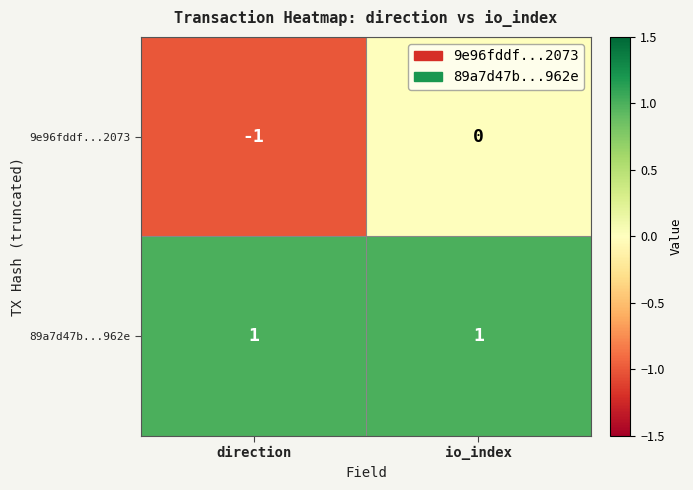

Which category has the highest value in the 9e96fddf...2073 series?

io_index